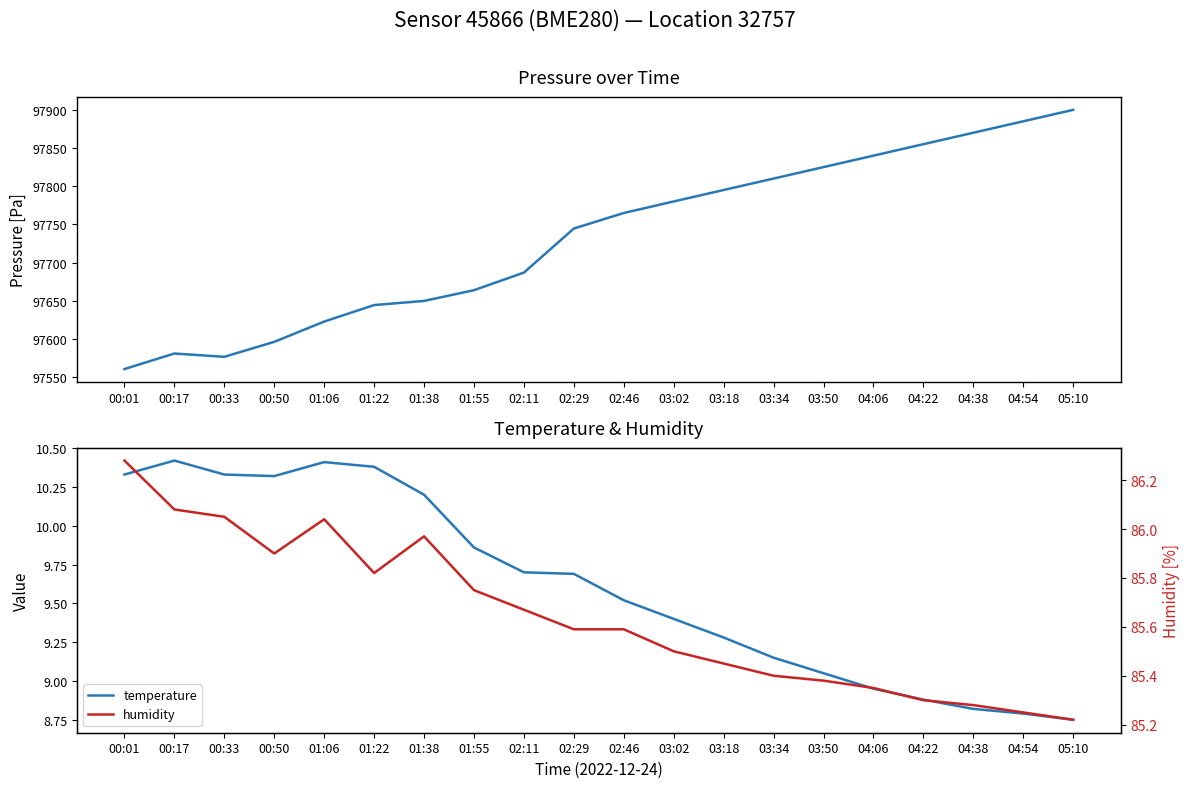

Where is the first local maximum for humidity?

01:06